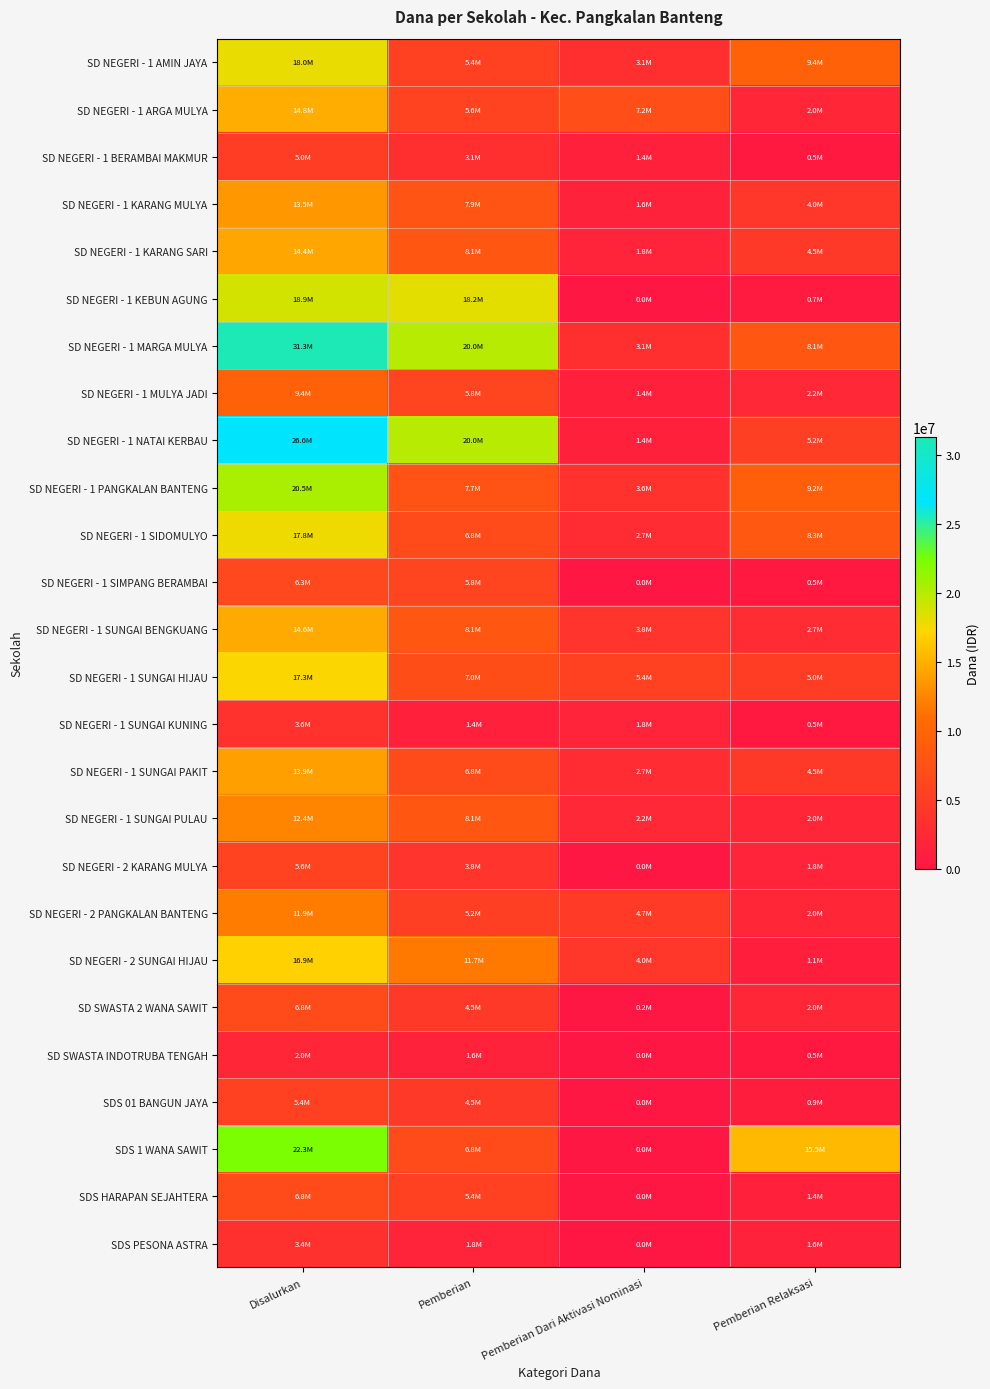

List the series in order of their peak value, lowest first.

SD SWASTA INDOTRUBA TENGAH, SDS PESONA ASTRA, SD NEGERI - 1 SUNGAI KUNING, SD NEGERI - 1 BERAMBAI MAKMUR, SDS 01 BANGUN JAYA, SD NEGERI - 2 KARANG MULYA, SD NEGERI - 1 SIMPANG BERAMBAI, SD SWASTA 2 WANA SAWIT, SDS HARAPAN SEJAHTERA, SD NEGERI - 1 MULYA JADI, SD NEGERI - 2 PANGKALAN BANTENG, SD NEGERI - 1 SUNGAI PULAU, SD NEGERI - 1 KARANG MULYA, SD NEGERI - 1 SUNGAI PAKIT, SD NEGERI - 1 KARANG SARI, SD NEGERI - 1 SUNGAI BENGKUANG, SD NEGERI - 1 ARGA MULYA, SD NEGERI - 2 SUNGAI HIJAU, SD NEGERI - 1 SUNGAI HIJAU, SD NEGERI - 1 SIDOMULYO, SD NEGERI - 1 AMIN JAYA, SD NEGERI - 1 KEBUN AGUNG, SD NEGERI - 1 PANGKALAN BANTENG, SDS 1 WANA SAWIT, SD NEGERI - 1 NATAI KERBAU, SD NEGERI - 1 MARGA MULYA